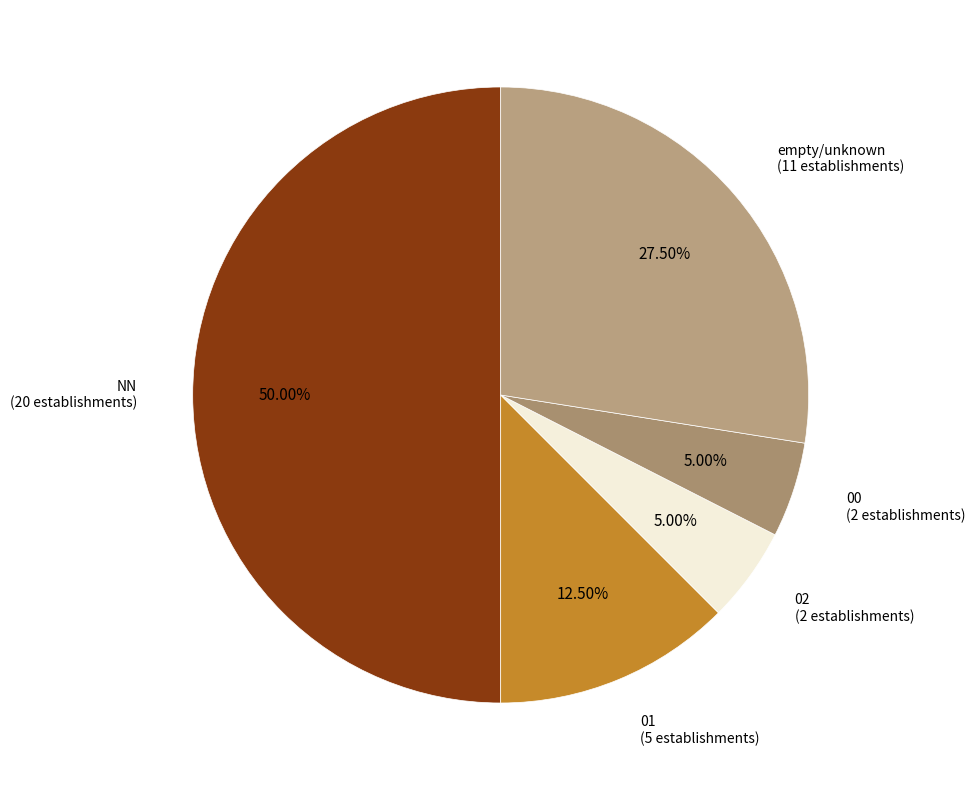

Which has a higher value, 02 (2 establishments) or NN (20 establishments)?

NN (20 establishments)